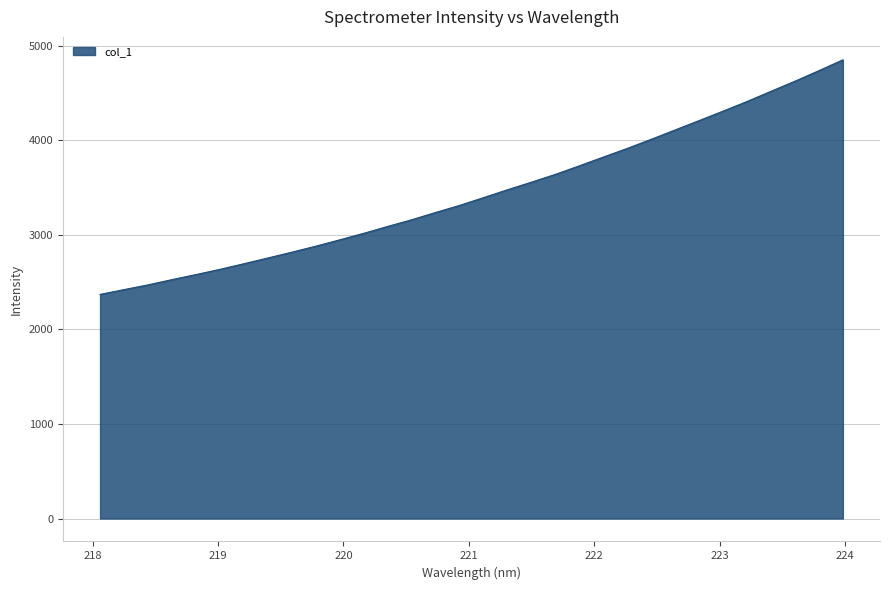

What is the difference between the maximum and minimum values?

2480.2